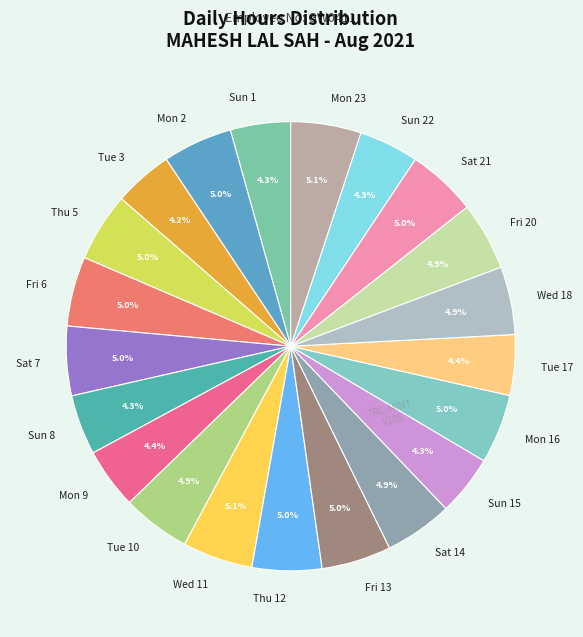

How many segments does this pie chart have?

21